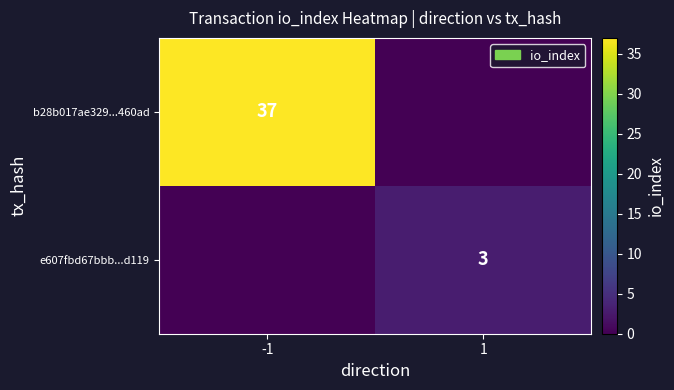

What is the total value across all series at 1?

3